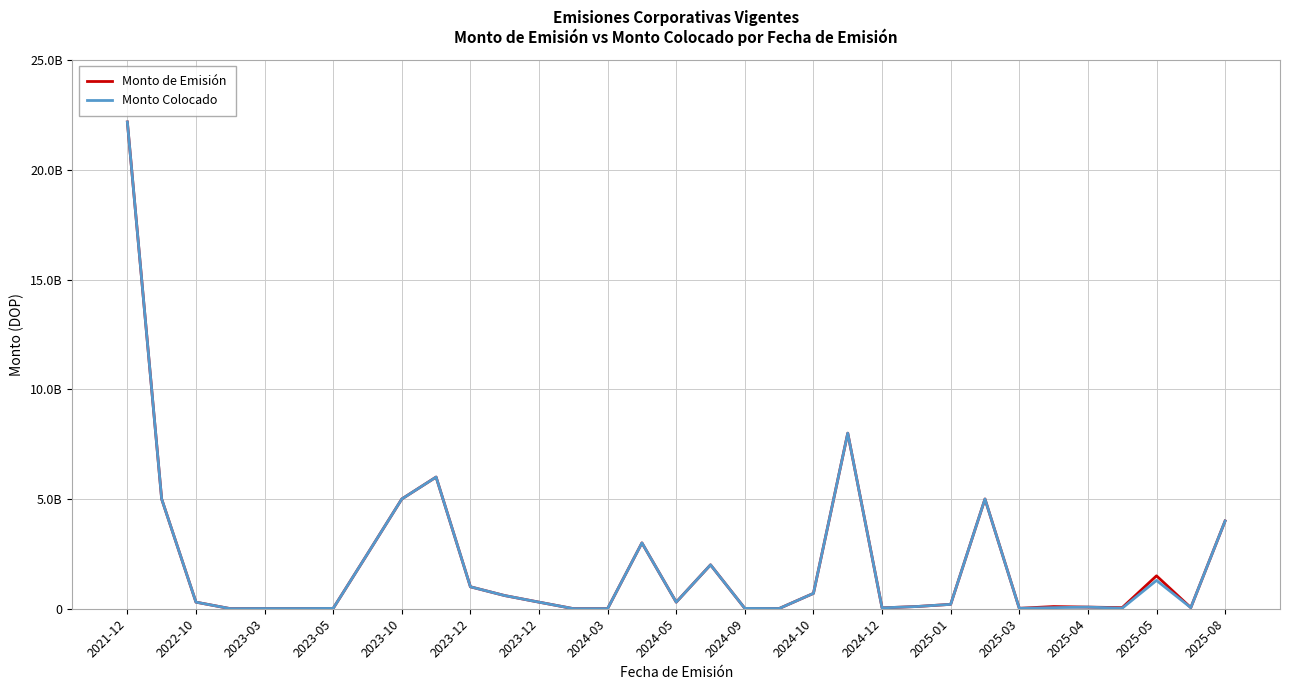

What is the value of the Monto de Emisión point at the 12th from the left?

600000000